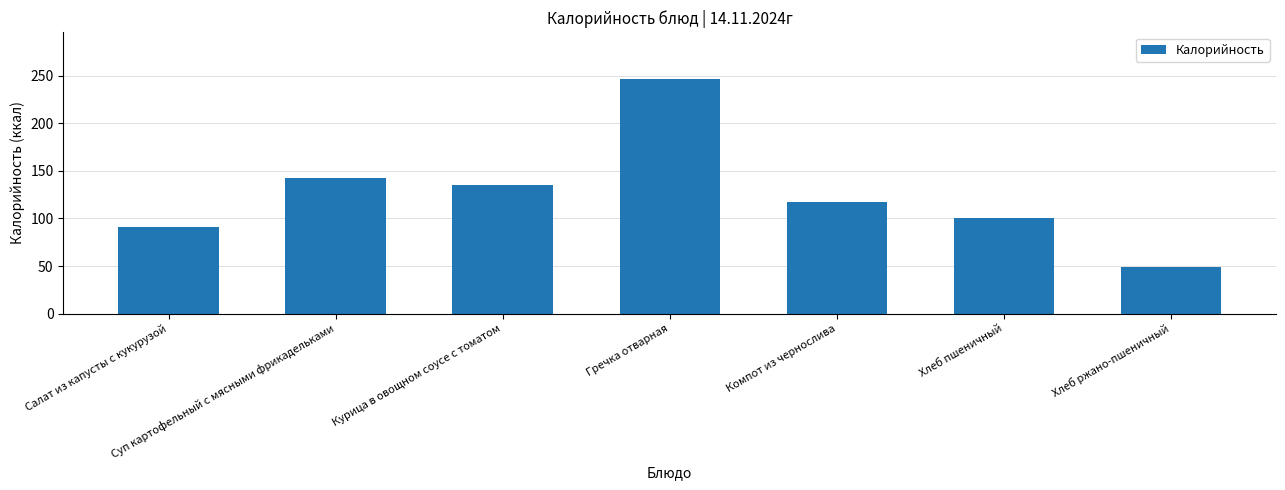

What is the difference between the maximum and minimum values?

197.6